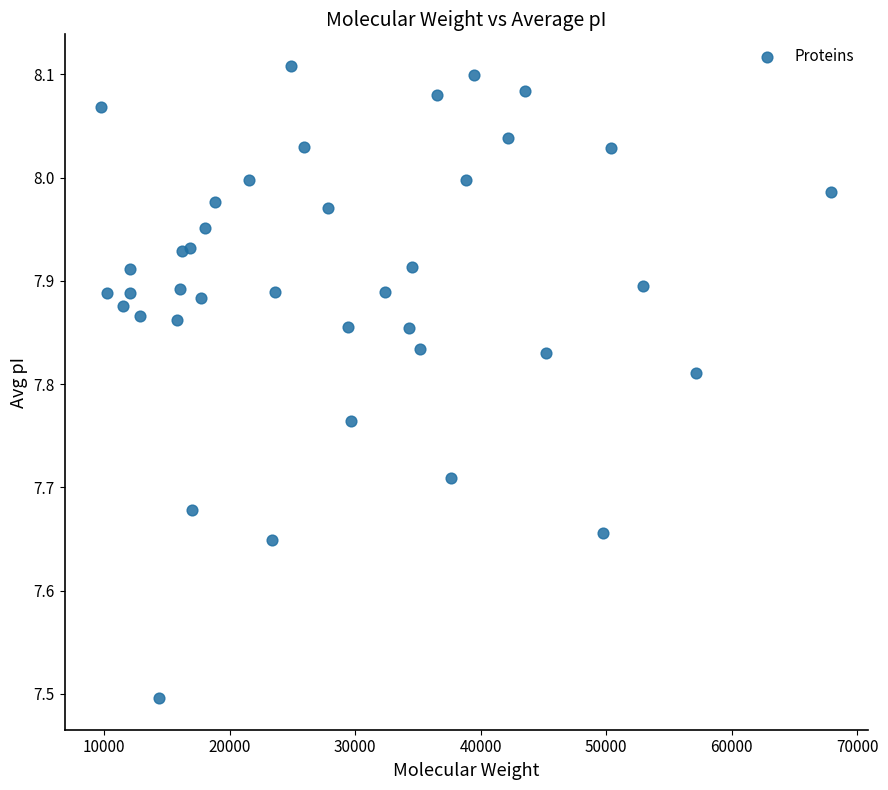

What Y value in the scatter plot is closest to 7?

7.5